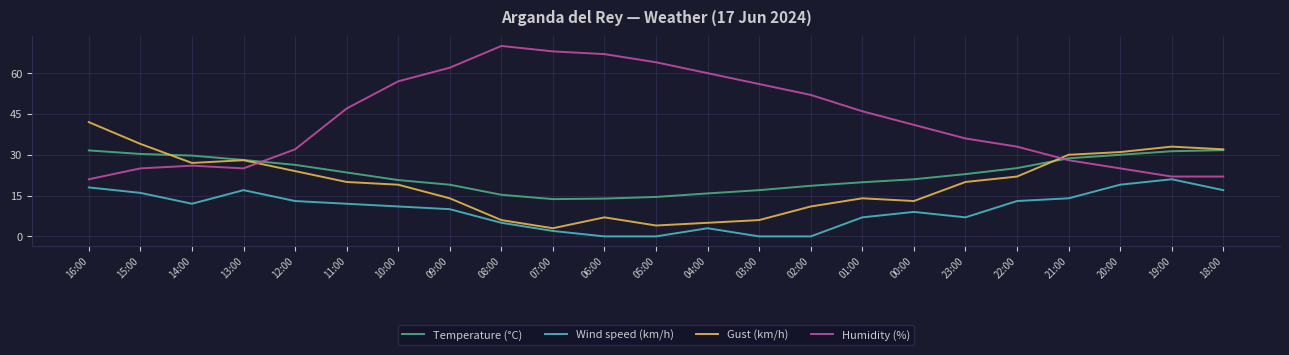

The value of Gust (km/h) at 23:00 is 28.3. True or false?

False